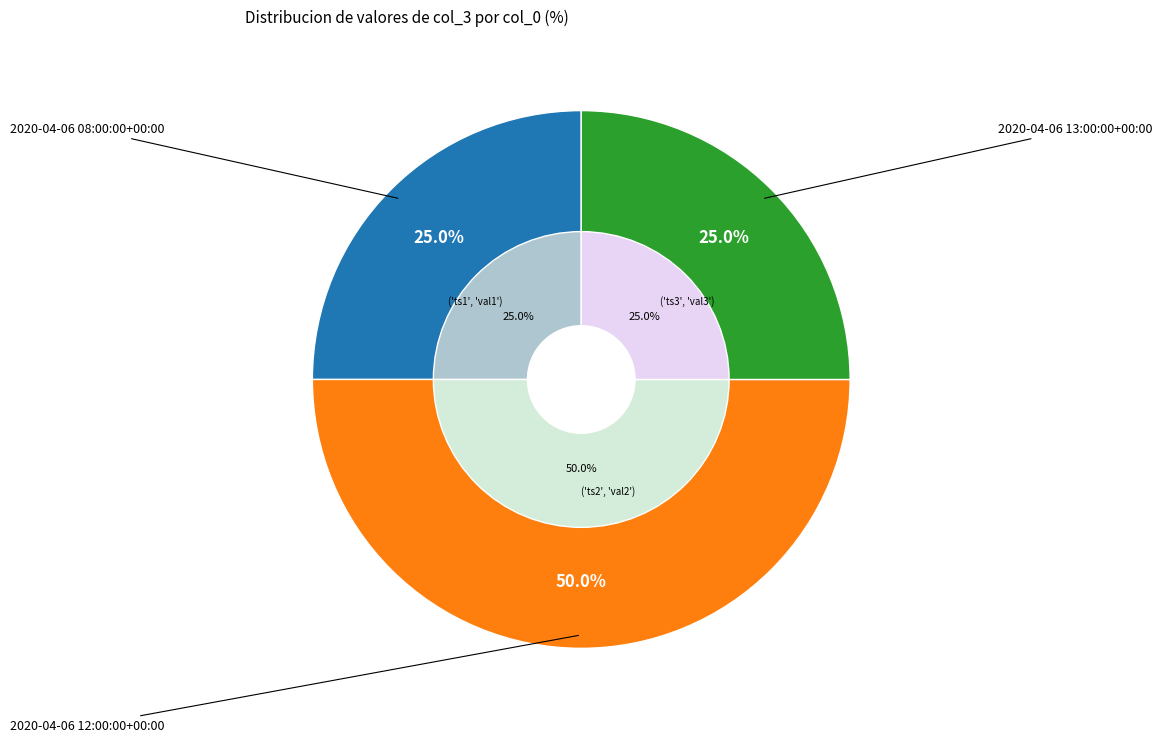

To the nearest percent, what is the difference between the 2020-04-06 12:00:00+00:00 and 2020-04-06 13:00:00+00:00 slice percentages?

25%